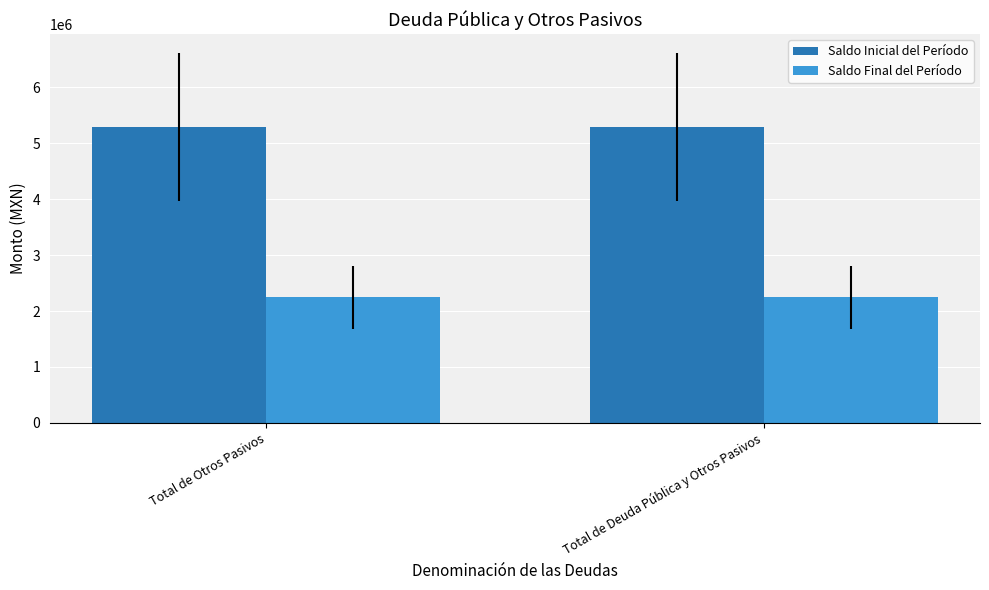

What are all the series names shown in the legend?

Saldo Inicial del Período, Saldo Final del Período